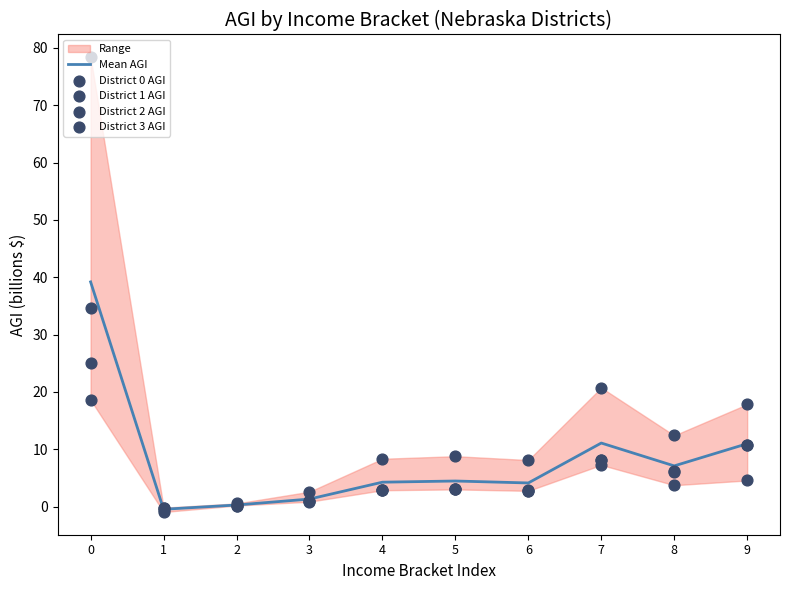

Is the value of District 1 AGI at 6 greater than the value of District 0 AGI at 8?

No